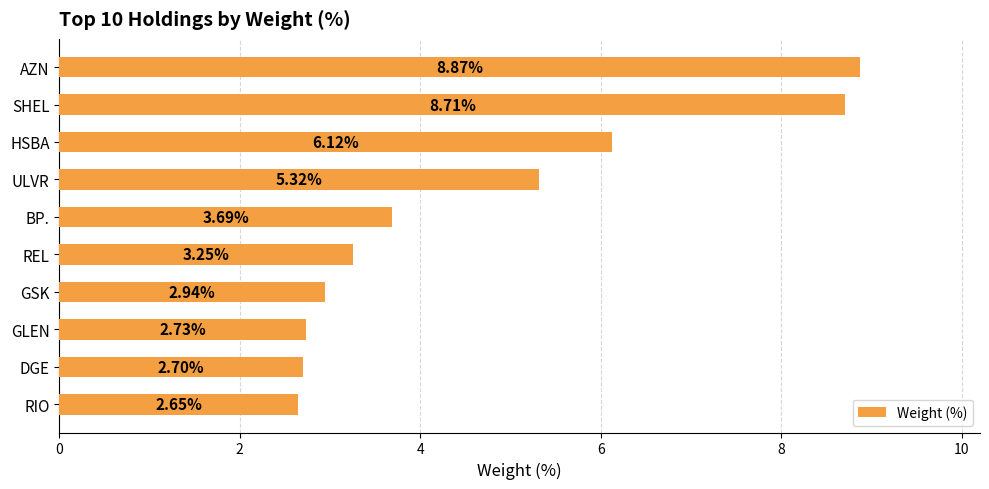

List the labels in order of value, smallest first.

RIO, DGE, GLEN, GSK, REL, BP., ULVR, HSBA, SHEL, AZN